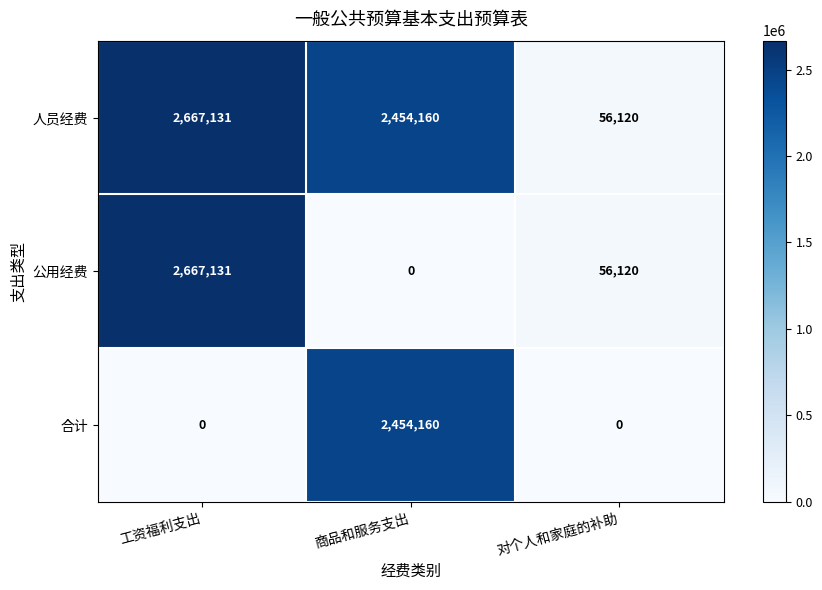

Reading left to right, extract all data points from this chart.

人员经费: 2667131	2454160	56120
公用经费: 2667131	0	56120
合计: 0	2454160	0